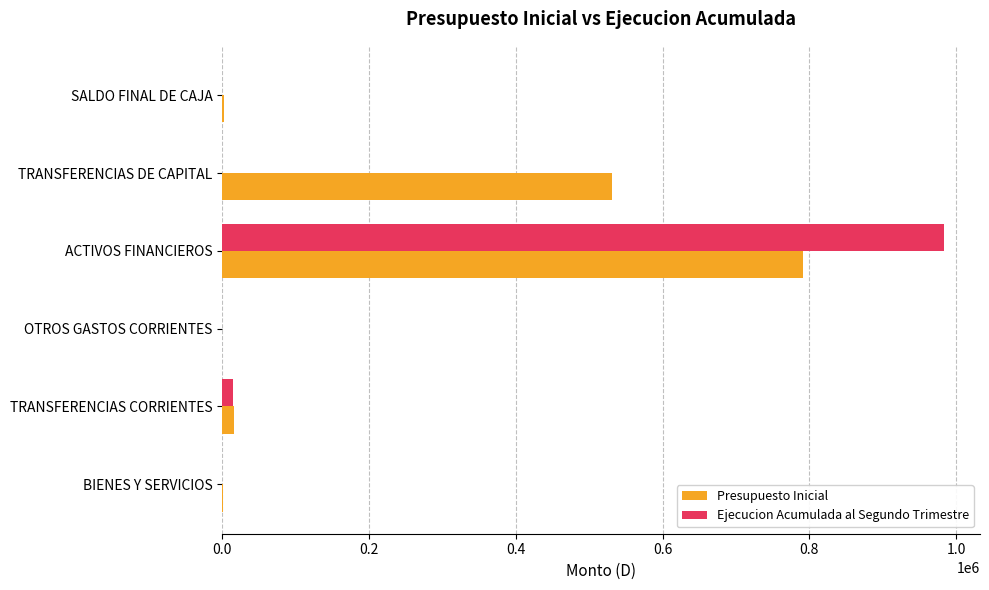

The Ejecucion Acumulada al Segundo Trimestre series shows -340966 at SALDO FINAL DE CAJA. True or false?

False